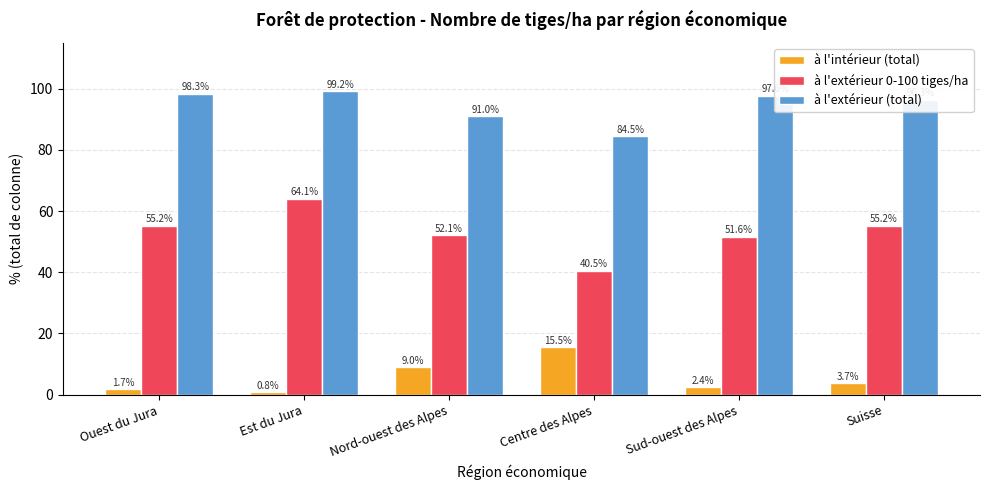

How many data points in à l'extérieur (total) are above 97?

3